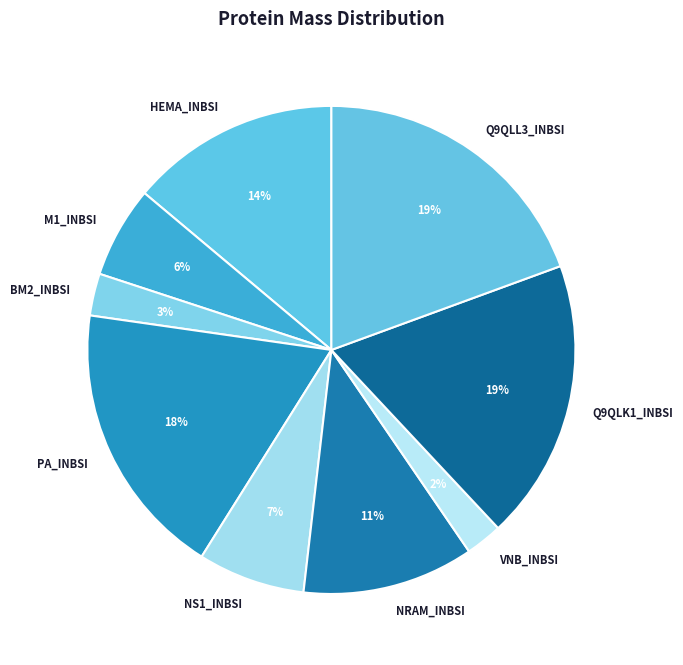

The BM2_INBSI slice represents 12% of the pie. True or false?

False